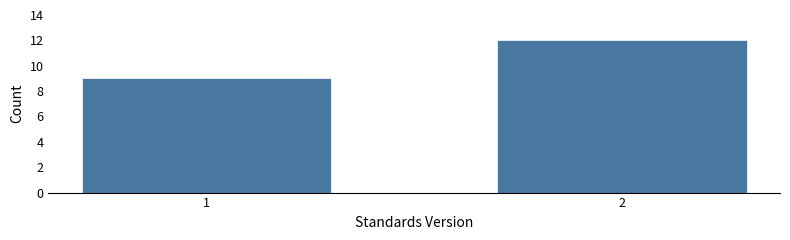

Reading left to right, transcribe all the data shown in this chart.

1=9	2=12